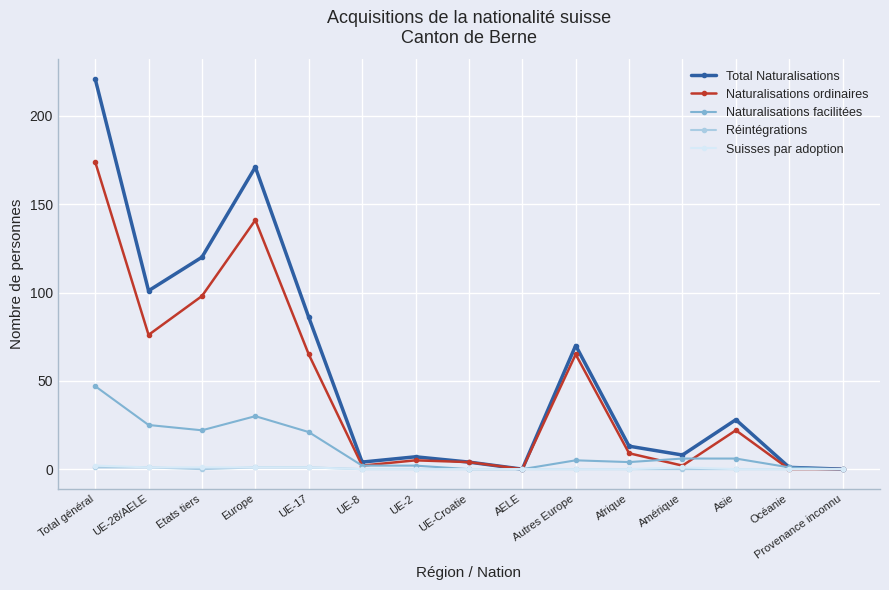

Which category has the highest value across all series?

Total général